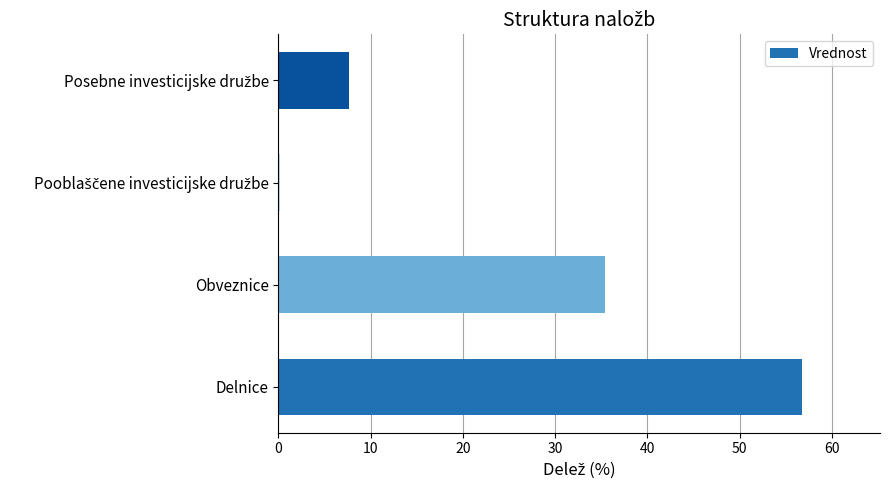

Which label corresponds to the largest value in the chart?

Delnice